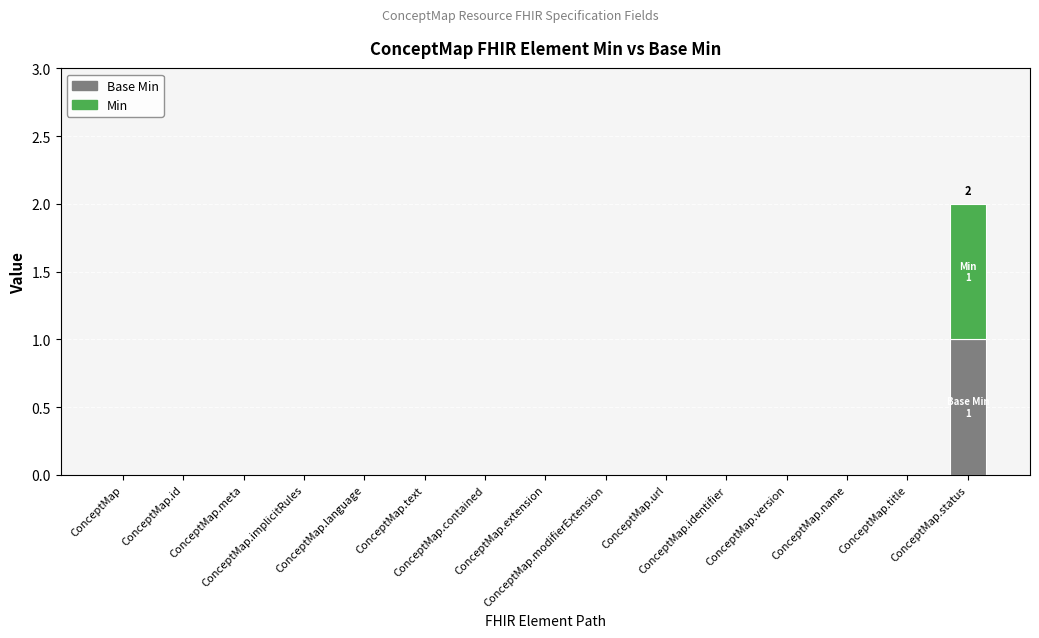

What are all the series names shown in the legend?

Base Min, Min